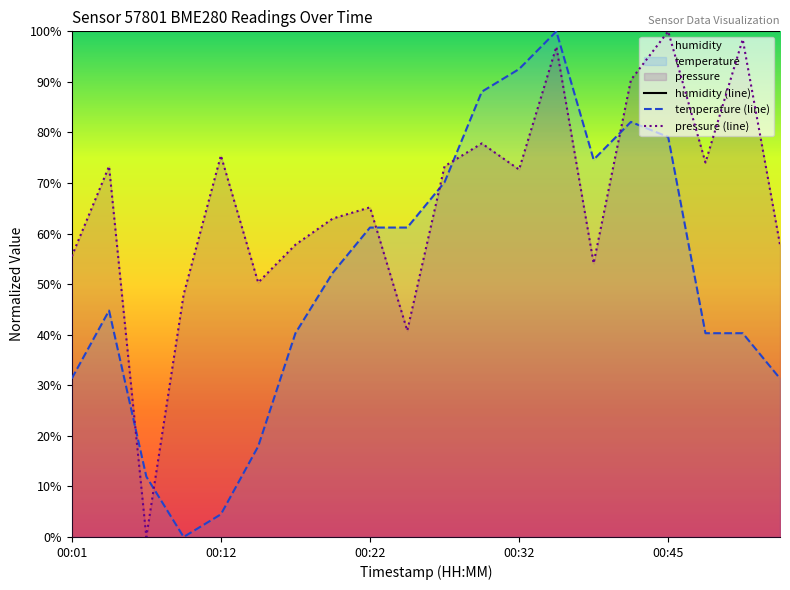

At which category does the chart reach its peak across all series?

00:01